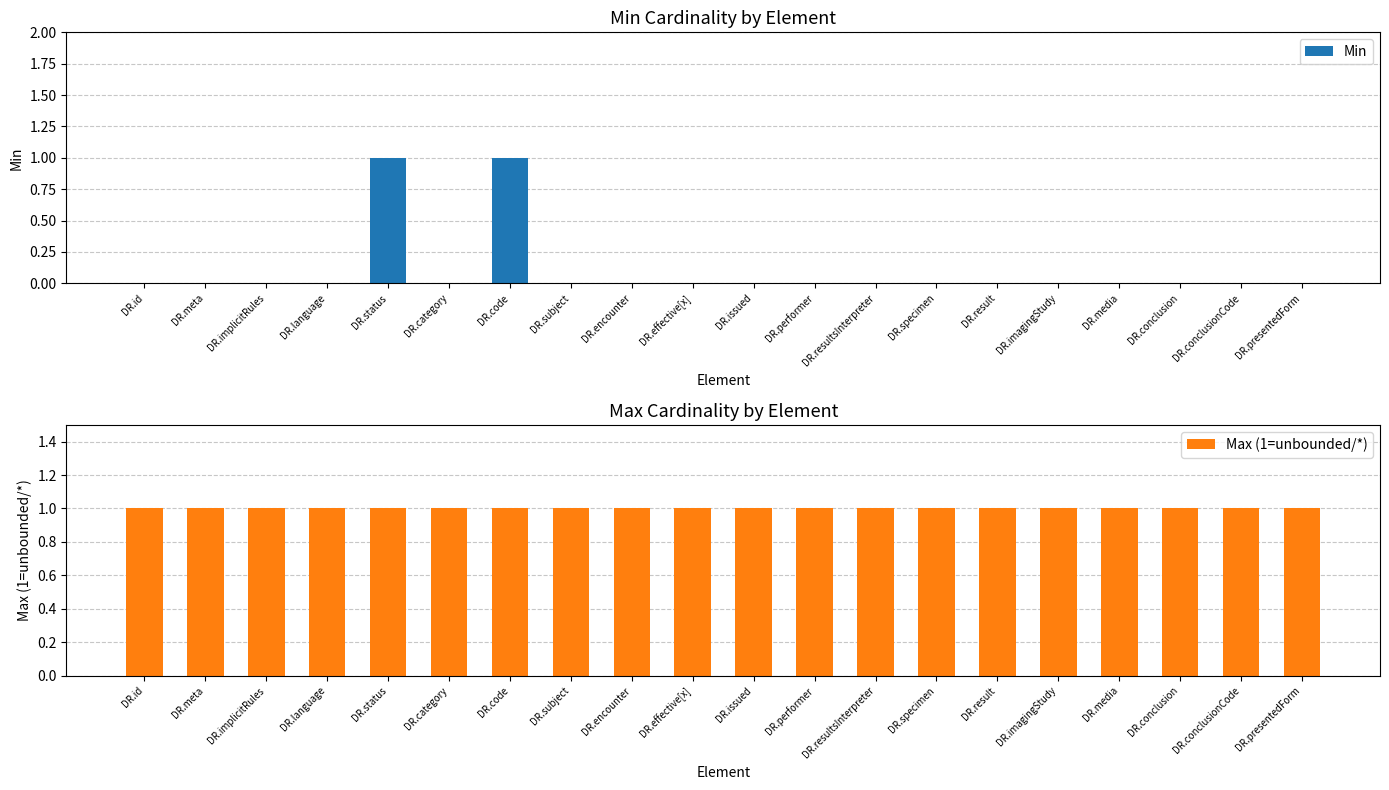

Which series changed the most between DR.language and DR.encounter?

Min